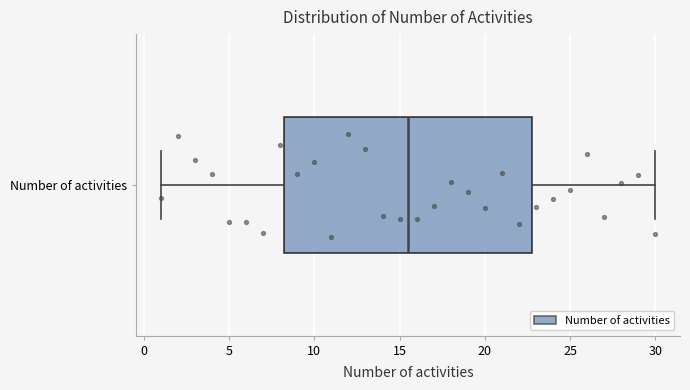

Read this box plot against the x-axis: the position of the median line, the range covered by the box, and the ends of both whiskers. The values are not printed on the chart, so give them approximately, as read against the axis.

median 15.5, box 8.5 to 23.0, whiskers 1.0 to 30.0